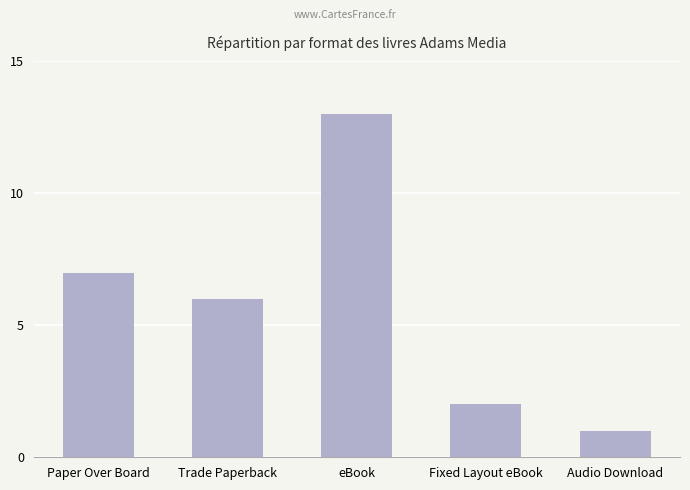

What is the average value?

6